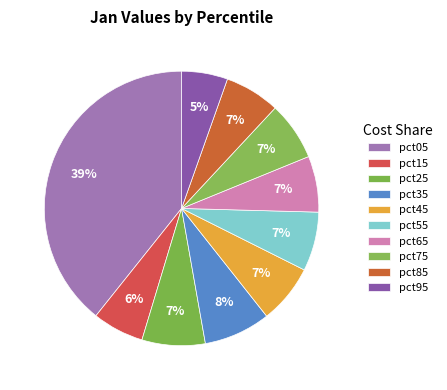

Does any single category account for the majority?

No